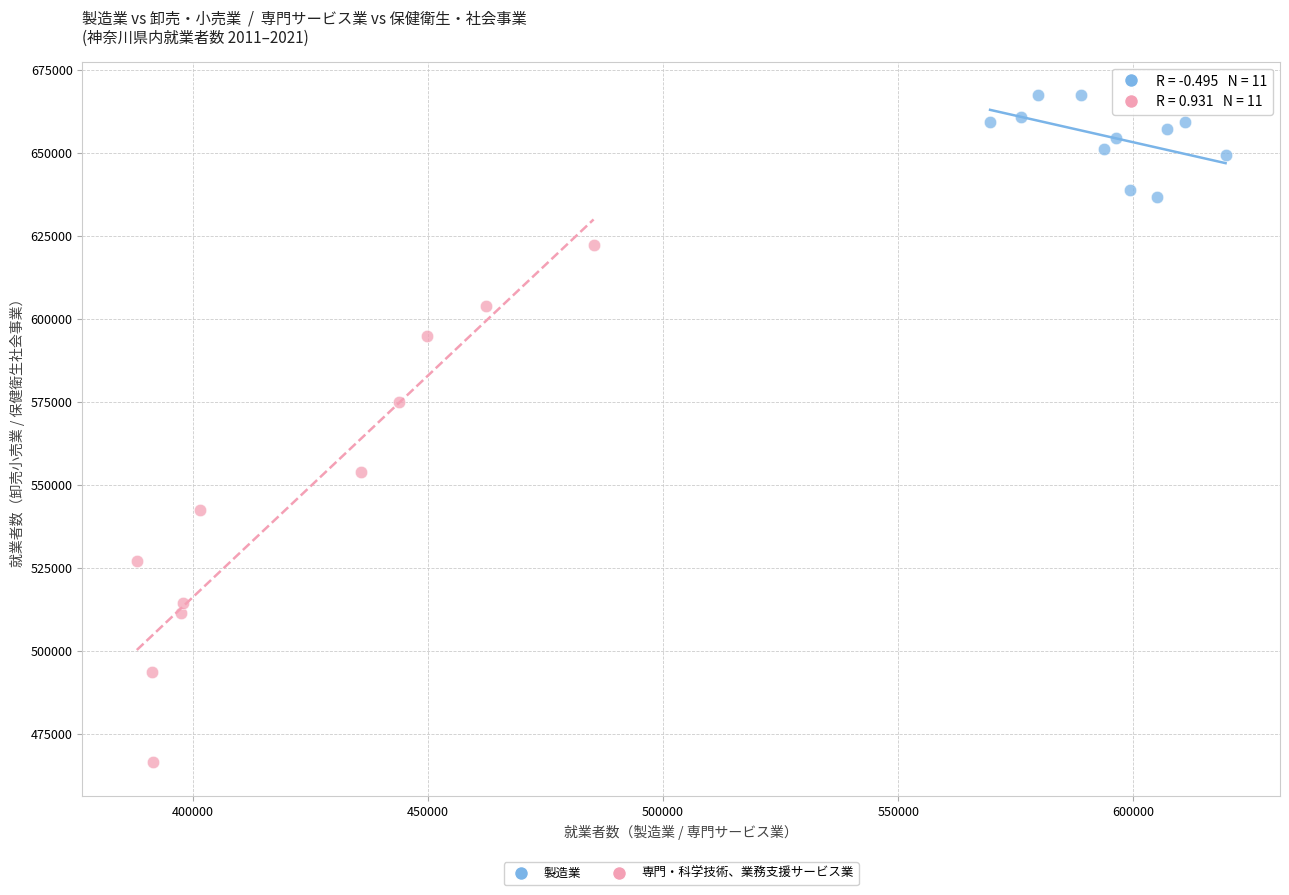

Which series reaches the maximum Y coordinate?

製造業